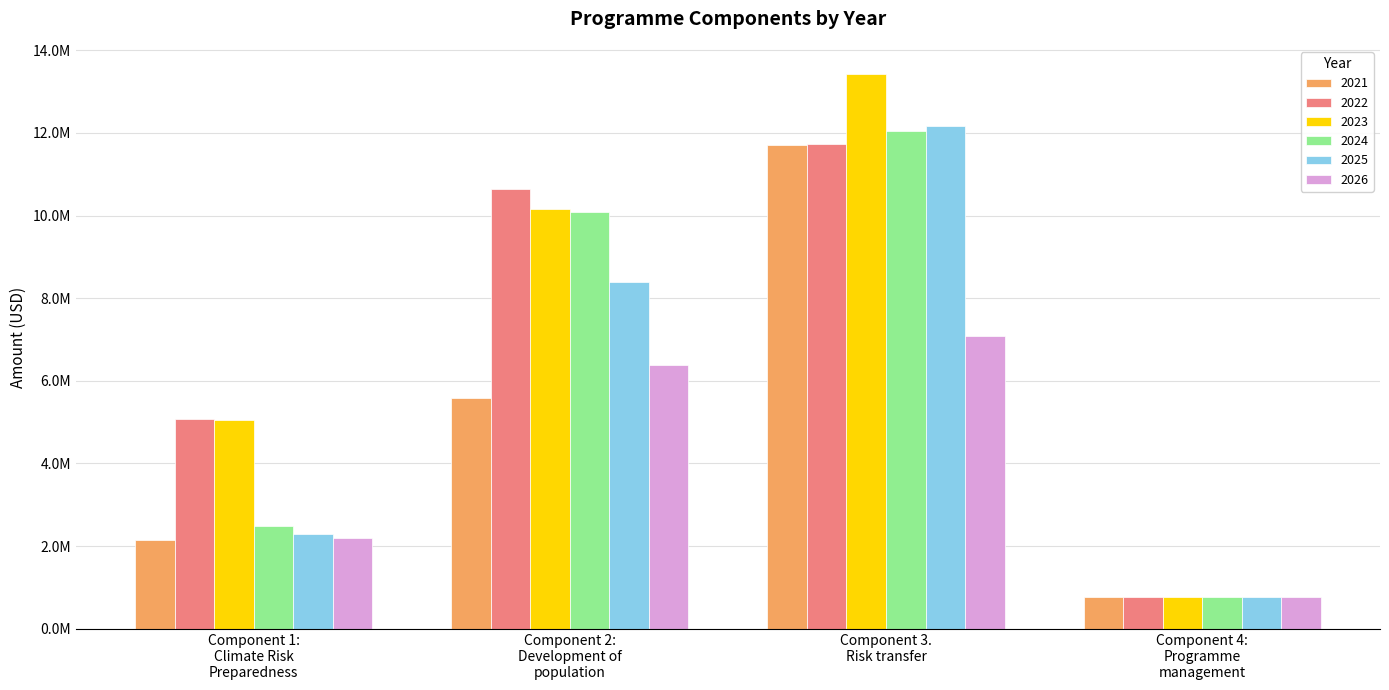

Which series has the widest spread of values?

2023